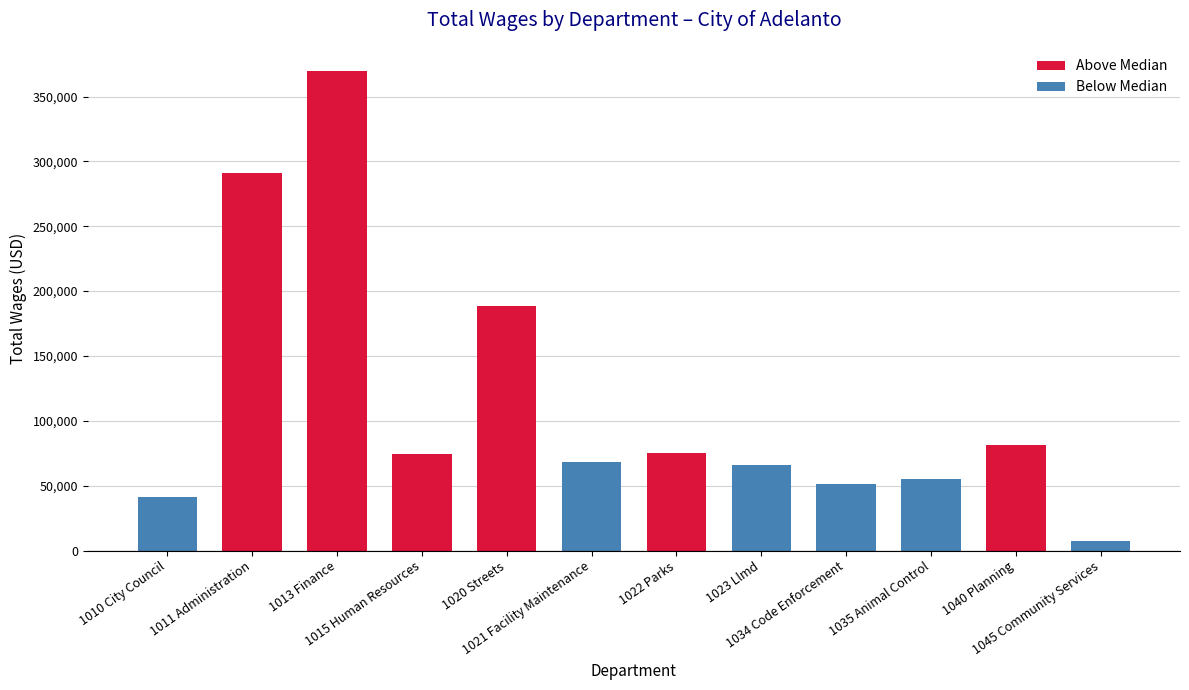

What is the greatest value displayed?

369823